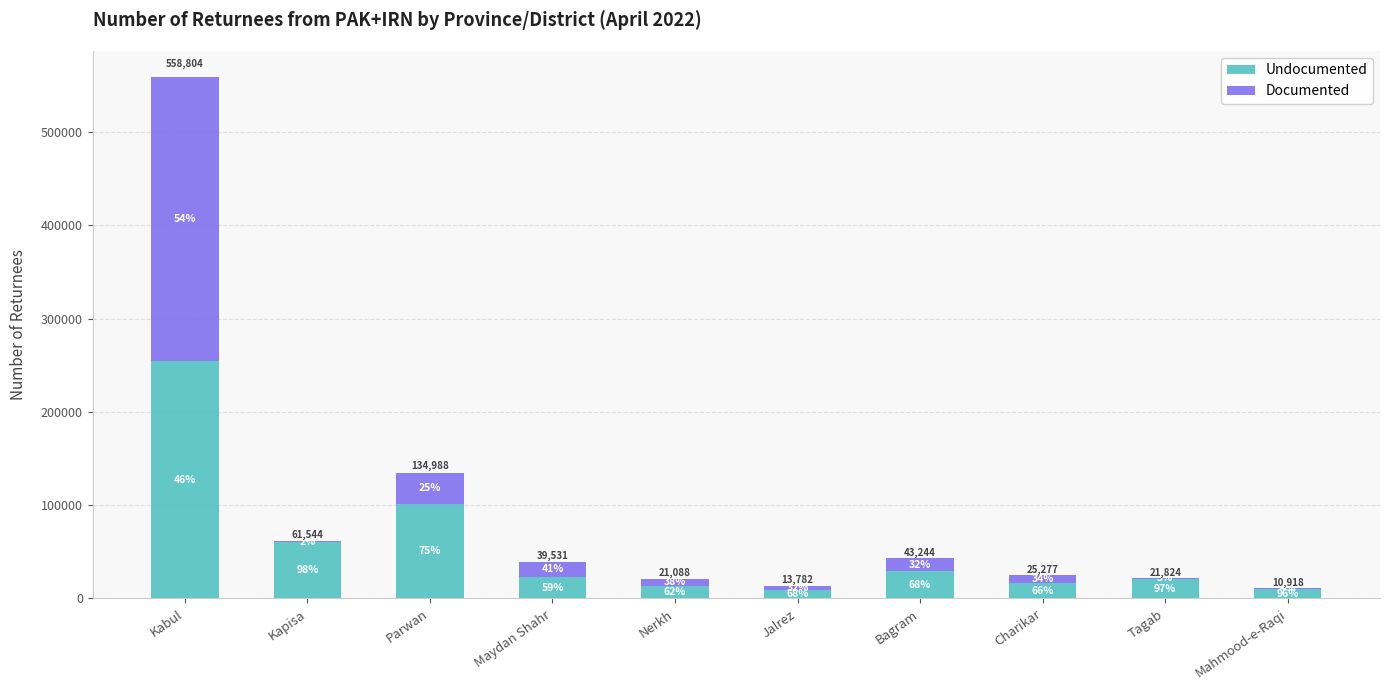

What are all the series names shown in the legend?

Undocumented, Documented